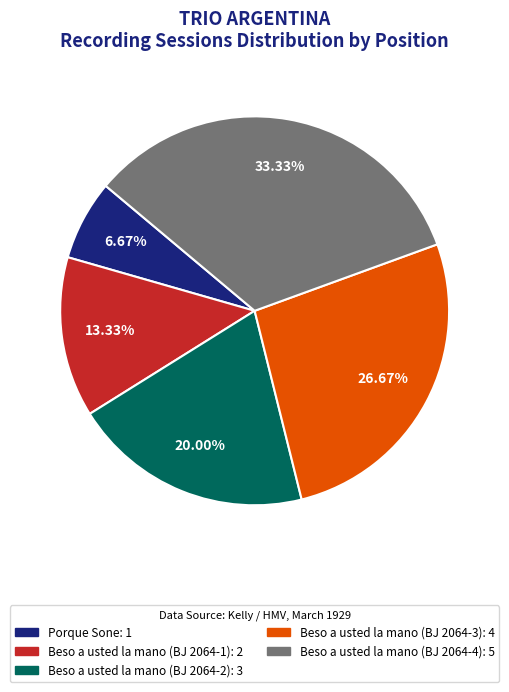

Approximately how many times larger is the value at Porque Sone compared to Beso a usted la mano (BJ 2064-2)?

0.3